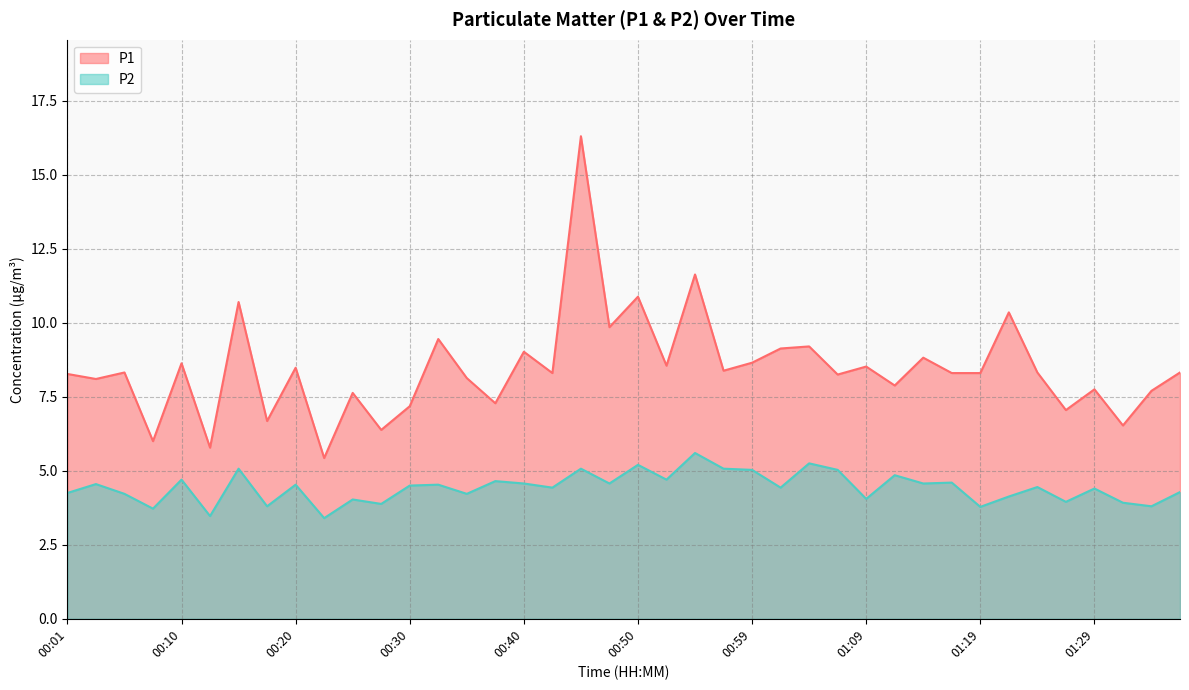

At which category does the chart reach its peak across all series?

00:45